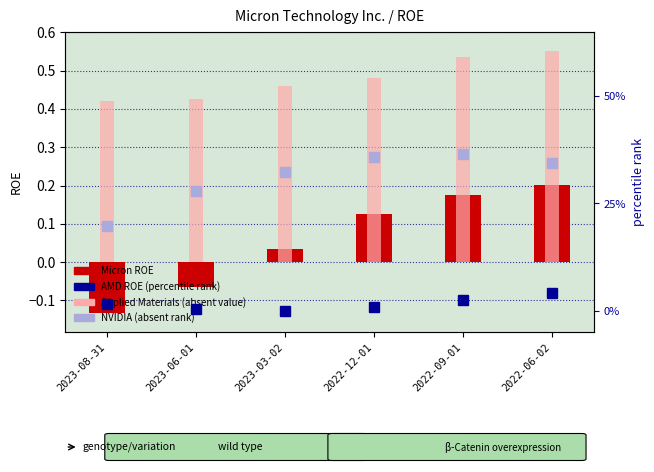

Reading right to left, what are all the values shown in this chart?

Micron ROE (count): 2022-06-02=0.2	2022-09-01=0.2	2022-12-01=0.1	2023-03-02=0.0	2023-06-01=-0.1	2023-08-31=-0.1
Applied Materials ROE (absent value): 2022-06-02=0.6	2022-09-01=0.5	2022-12-01=0.5	2023-03-02=0.5	2023-06-01=0.4	2023-08-31=0.4
AMD ROE (percentile rank): 2022-06-02=0.0	2022-09-01=0.0	2022-12-01=0.0	2023-03-02=-0.0	2023-06-01=0.0	2023-08-31=0.0
NVIDIA ROE (absent rank): 2022-06-02=0.3	2022-09-01=0.4	2022-12-01=0.4	2023-03-02=0.3	2023-06-01=0.3	2023-08-31=0.2